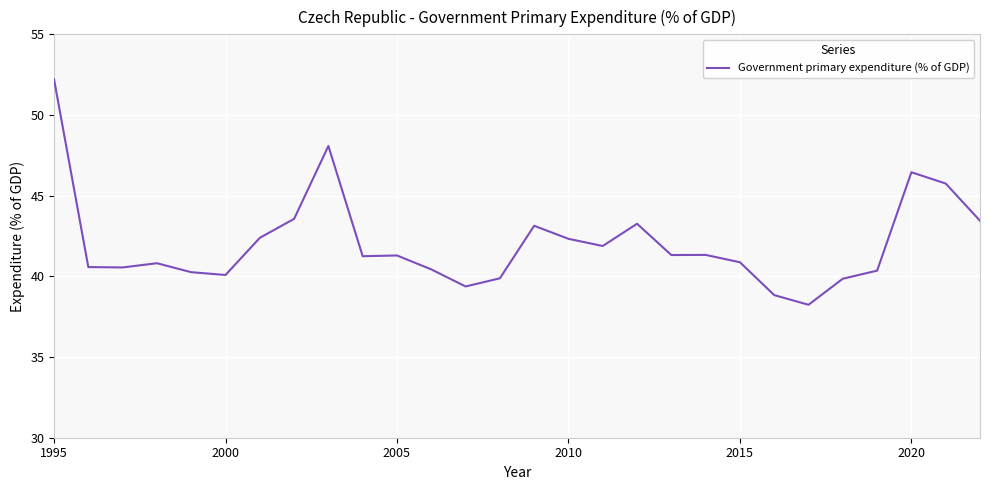

What is the difference between the maximum and minimum values?

14.0